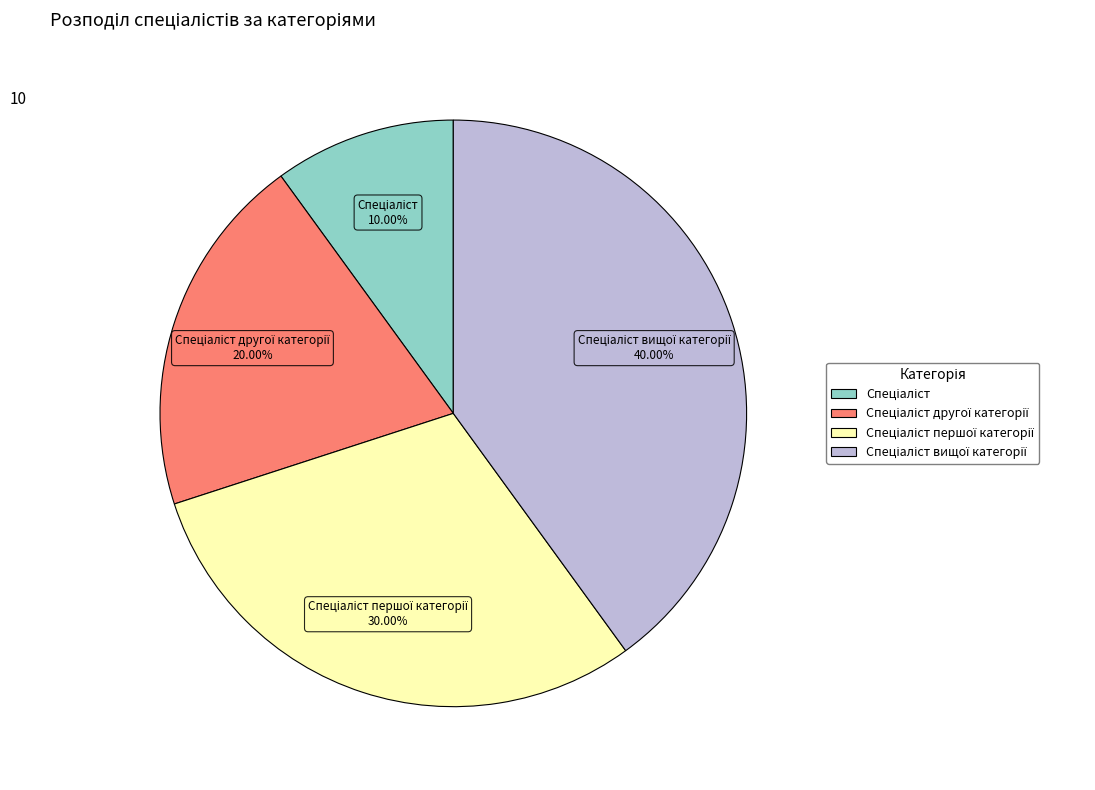

To the nearest percent, what is the difference between the largest and smallest slice percentages?

30%